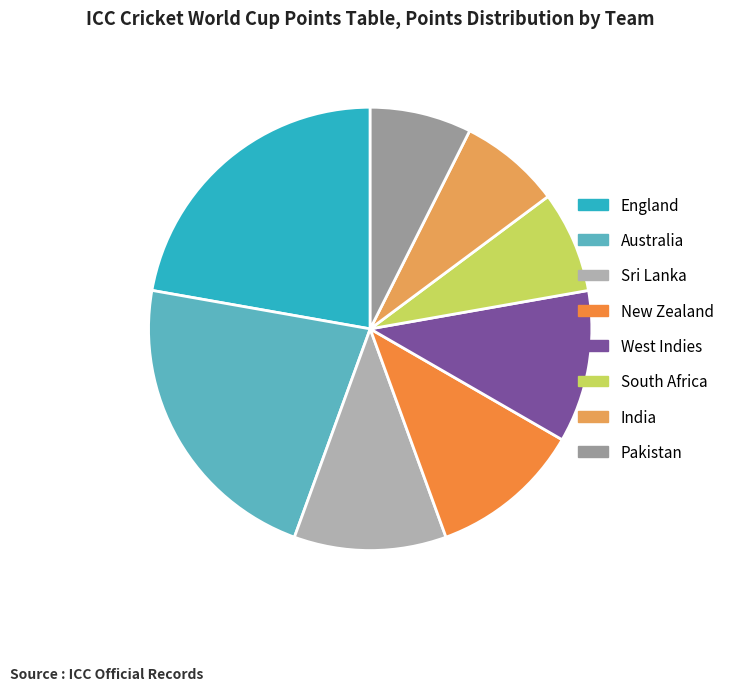

What is the change in value from Australia to Pakistan?

-8